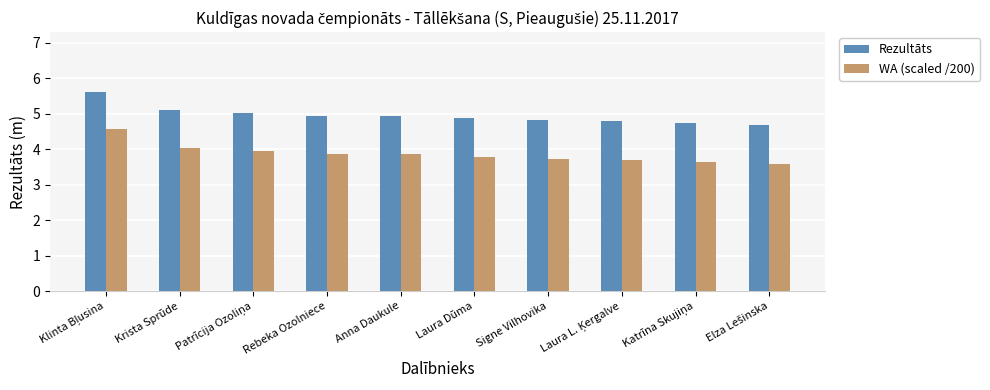

Reading left to right, what are all the values shown in this chart?

Rezultāts: 5.6	5.1	5.0	4.9	4.9	4.9	4.8	4.8	4.7	4.7
WA (scaled /200): 4.6	4.0	4.0	3.9	3.9	3.8	3.7	3.7	3.6	3.6